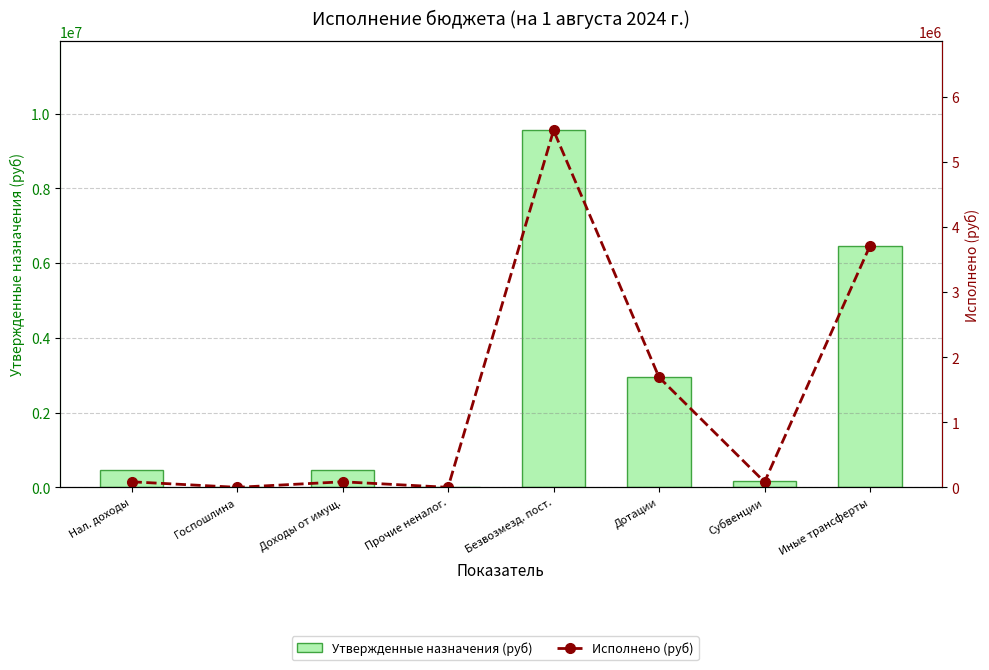

True or false: Исполнено (руб) has a value of 37049.1 at Доходы от имущ..

False